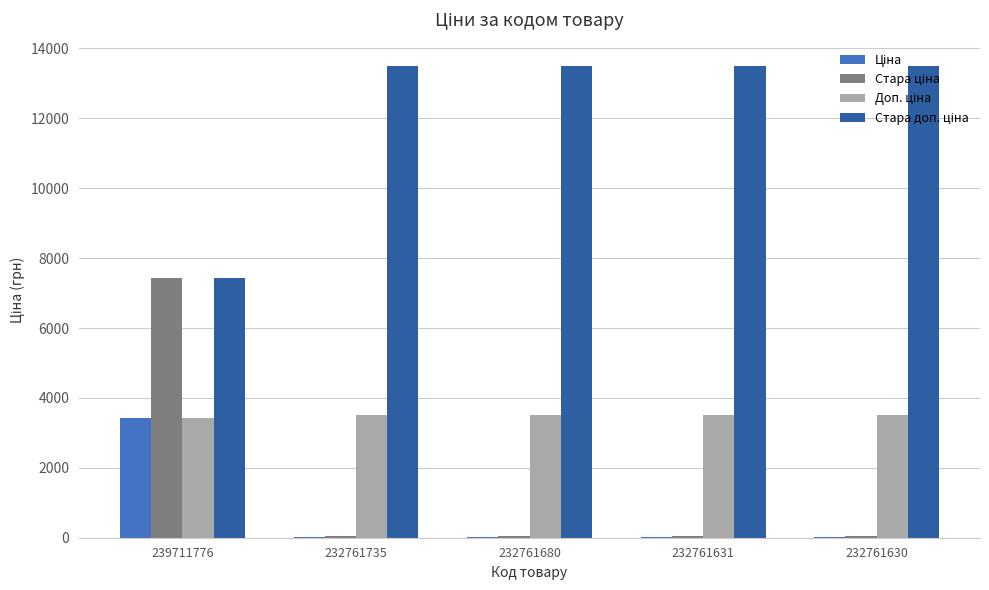

At which category is the sum across all series the highest?

239711776